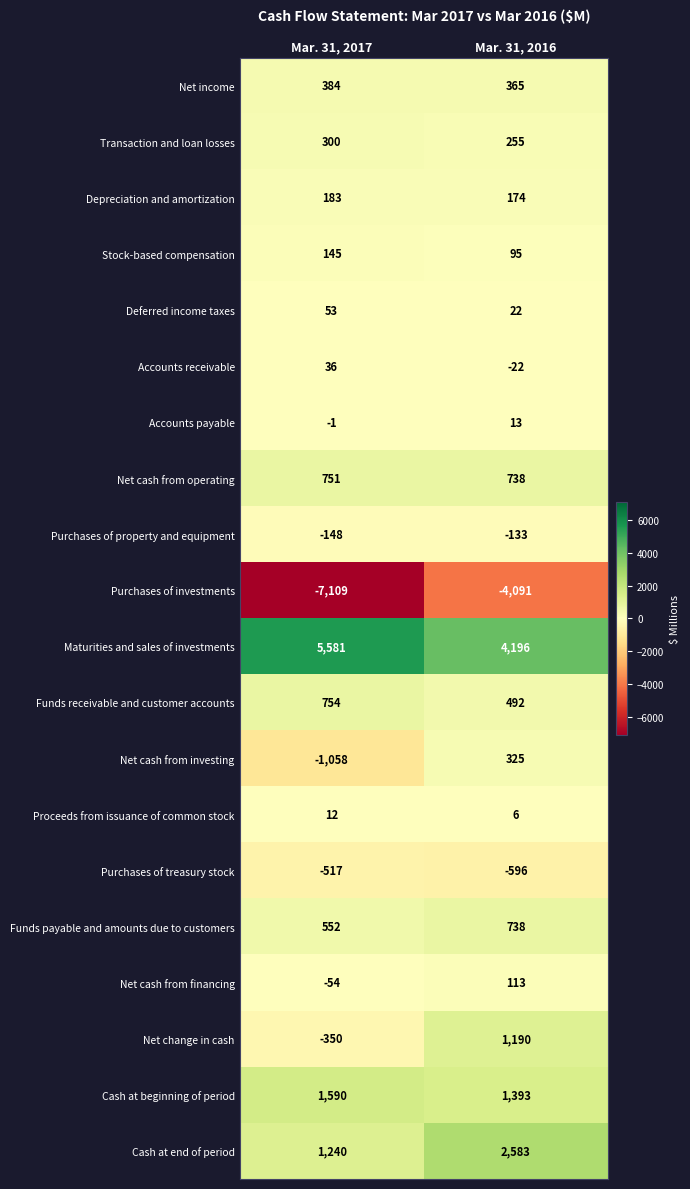

Which category has the highest value across all series?

Mar. 31, 2017